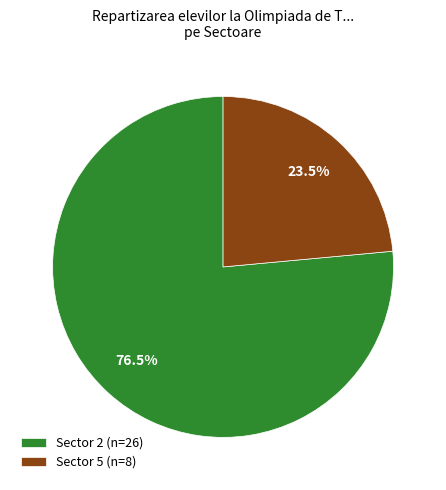

What is the ratio of the value at Sector 5 to the value at Sector 2?

0.3